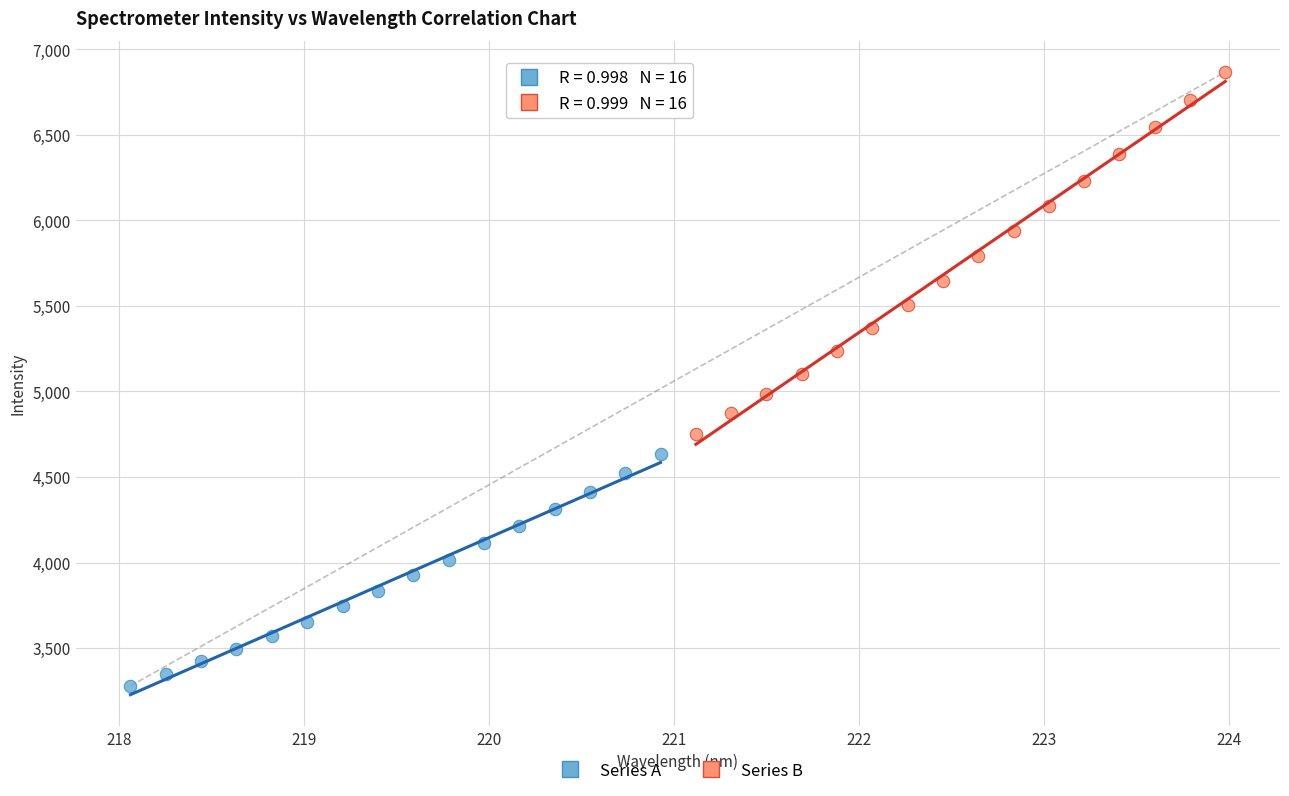

What are all the series names shown in the legend?

Series A, Series B